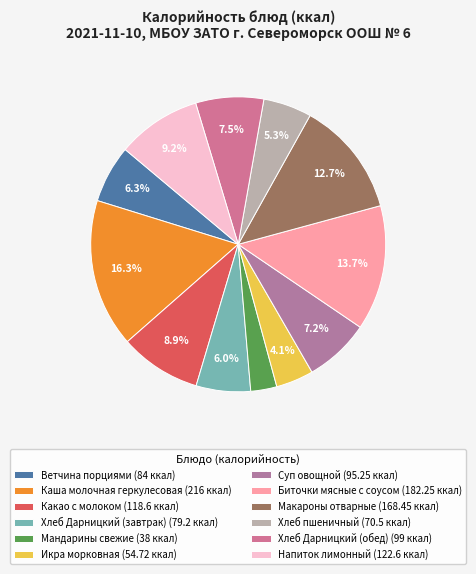

What is the change in value from Ветчина порциями to Каша молочная геркулесовая?

+132.0